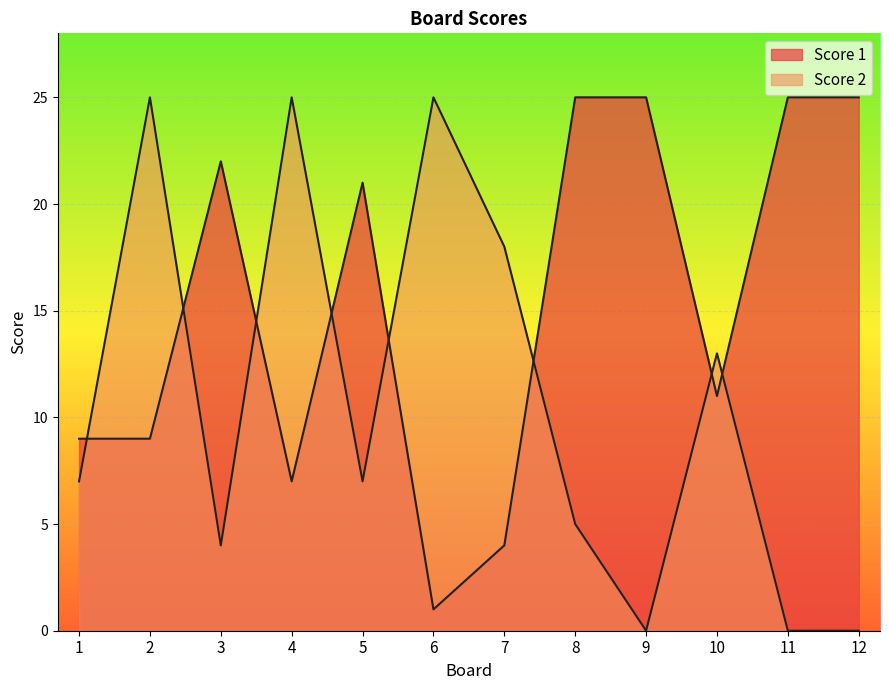

Reading left to right, what are all the values shown in this chart?

Score 1: 9	9	22	7	21	1	4	25	25	11	25	25
Score 2: 7	25	4	25	7	25	18	5	0	13	0	0